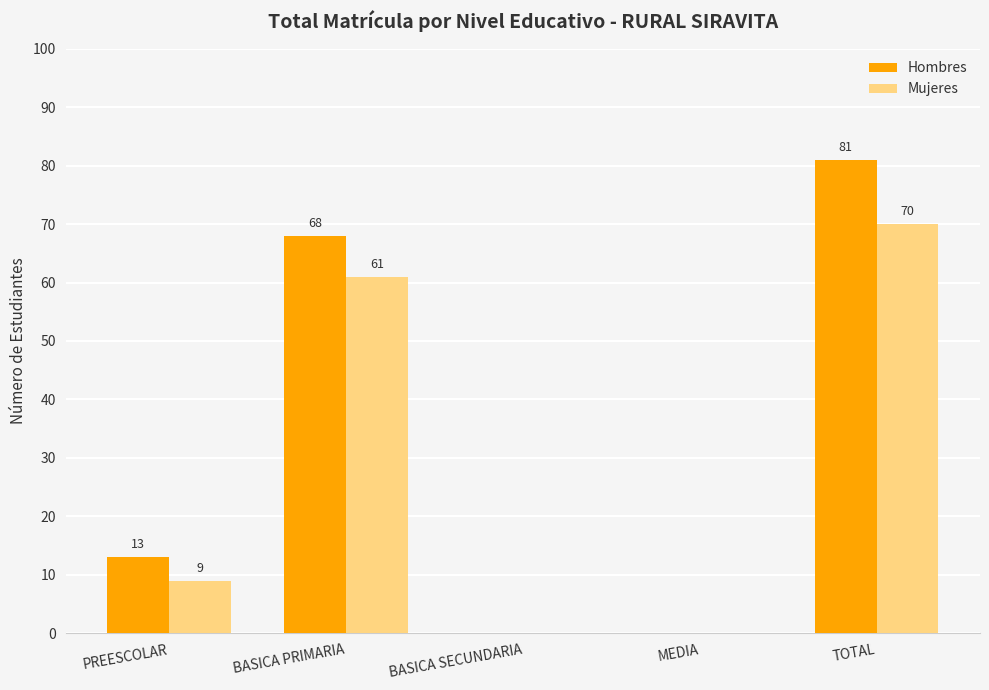

True or false: Mujeres has a value of 70 at TOTAL.

True